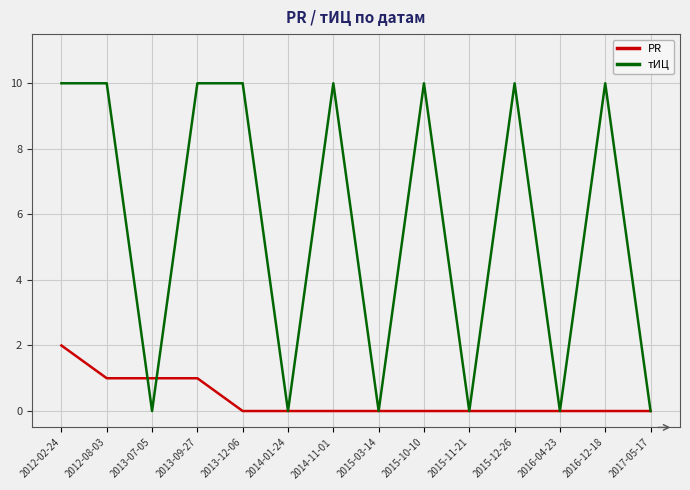

Rank the series at 2016-12-18 from highest to lowest value.

тИЦ, PR